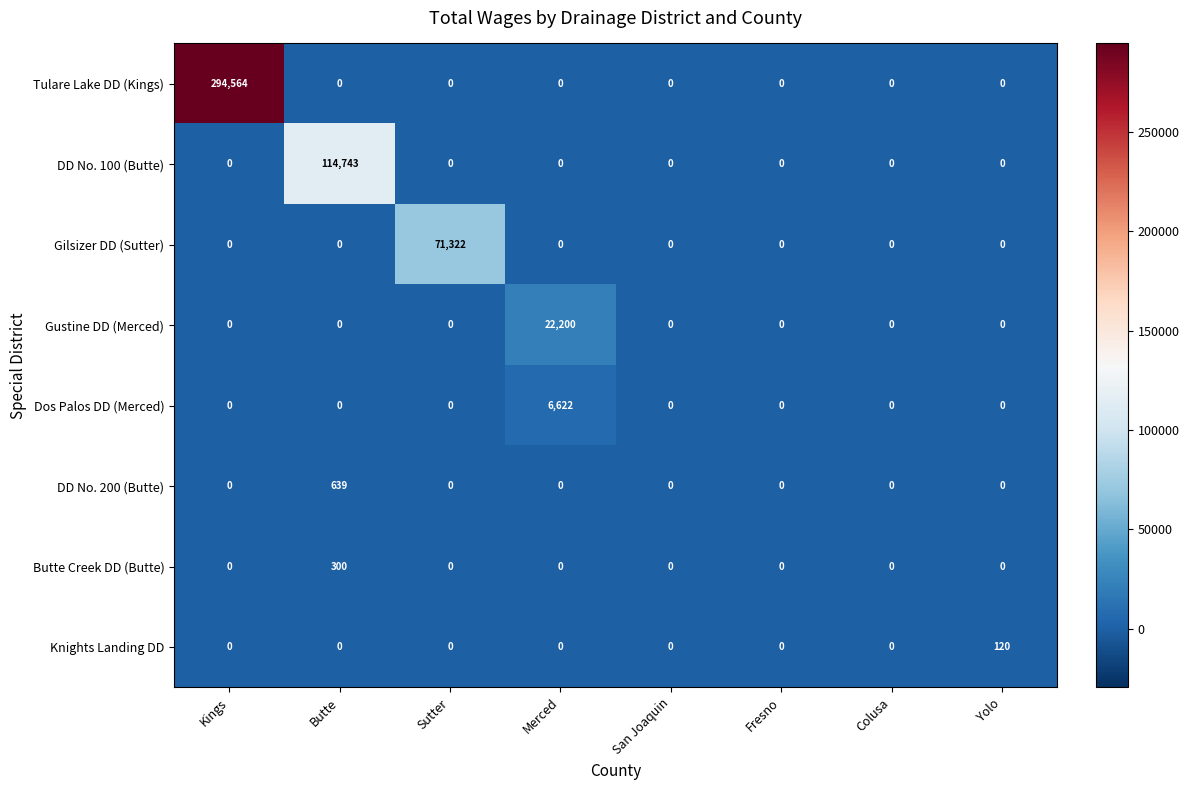

What is the difference between the maximum and minimum values in the Butte Creek DD (Butte) series?

300